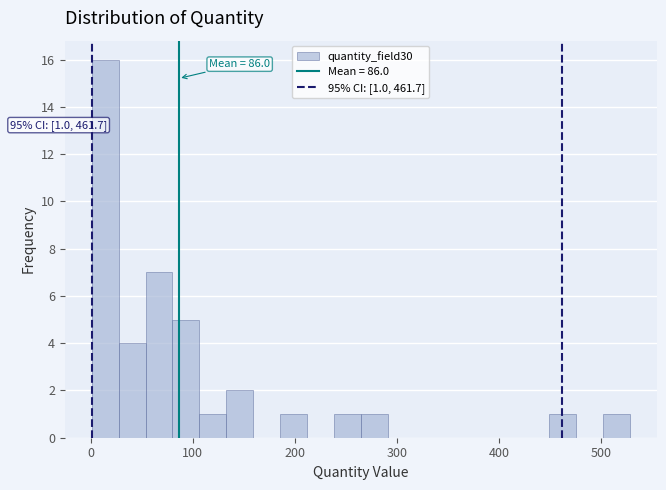

Read against the x-axis, roughly where is the centre of the tallest bar?

10